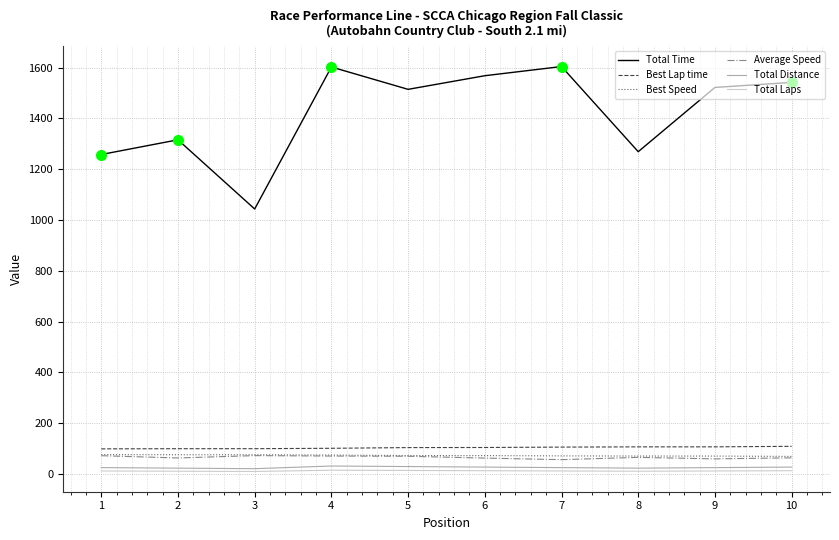

What is the difference between the second highest and second lowest values in the Total Laps series?

3.0